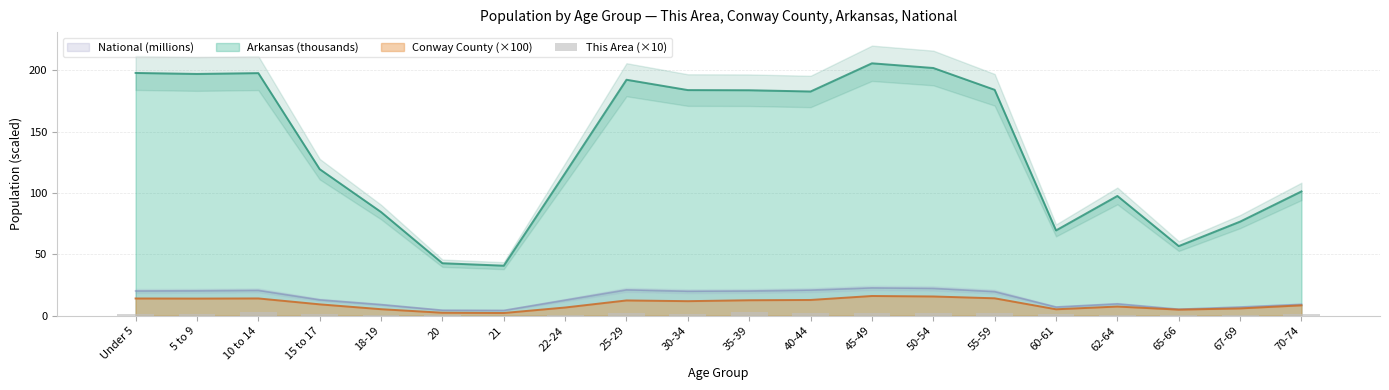

True or false: Arkansas (thousands) and Conway County (×100) intersect in this chart.

False